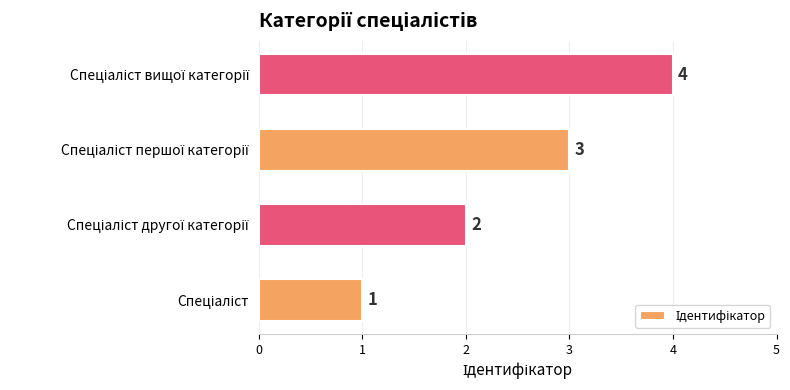

What is the greatest value displayed?

4